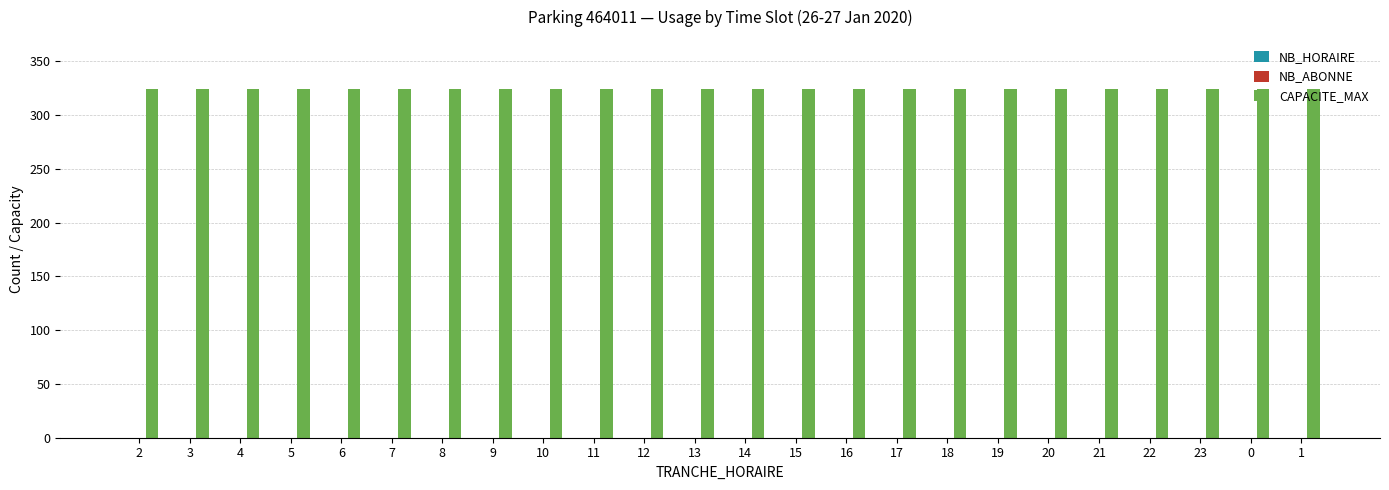

At 7, list the series in order from largest to smallest.

CAPACITE_MAX, NB_HORAIRE, NB_ABONNE